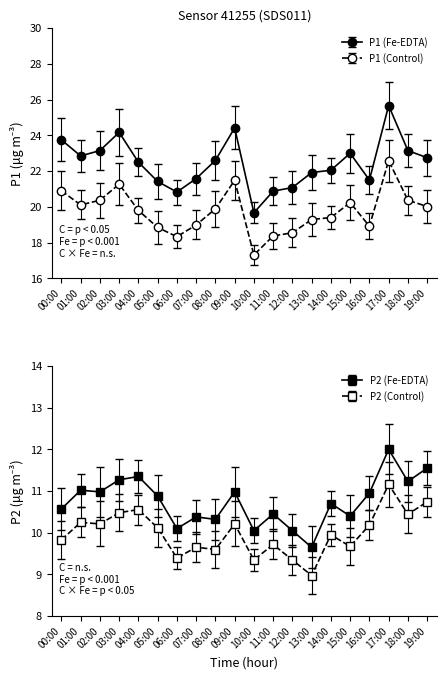

What is the value of the P1 (Fe-EDTA) point at the 12th from the left?

20.9